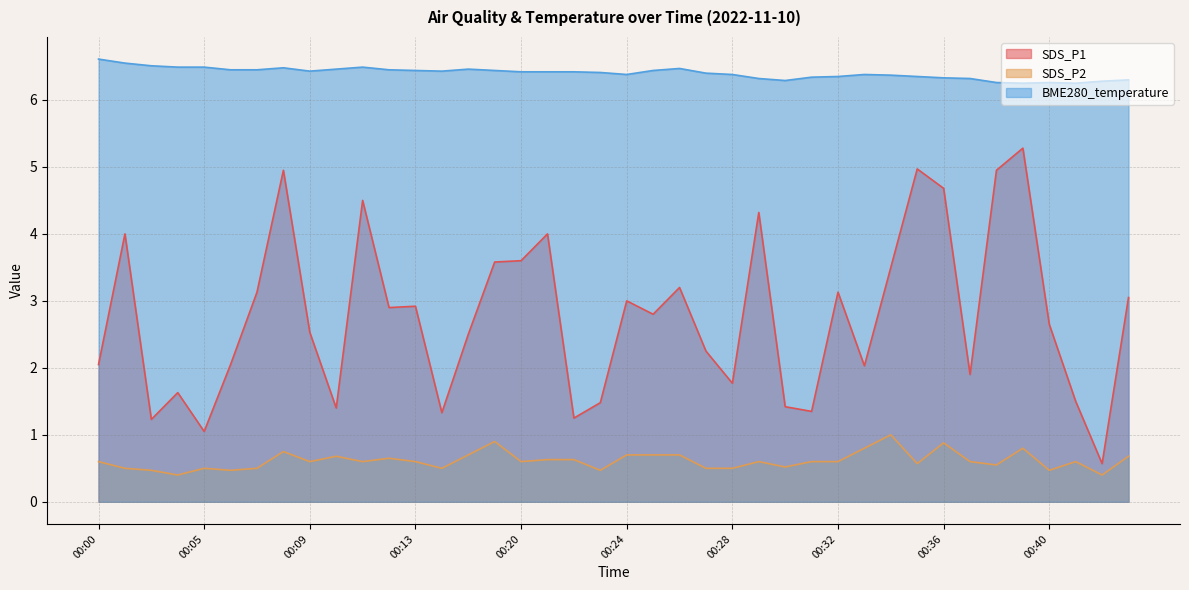

True or false: SDS_P1 and BME280_temperature intersect in this chart.

False